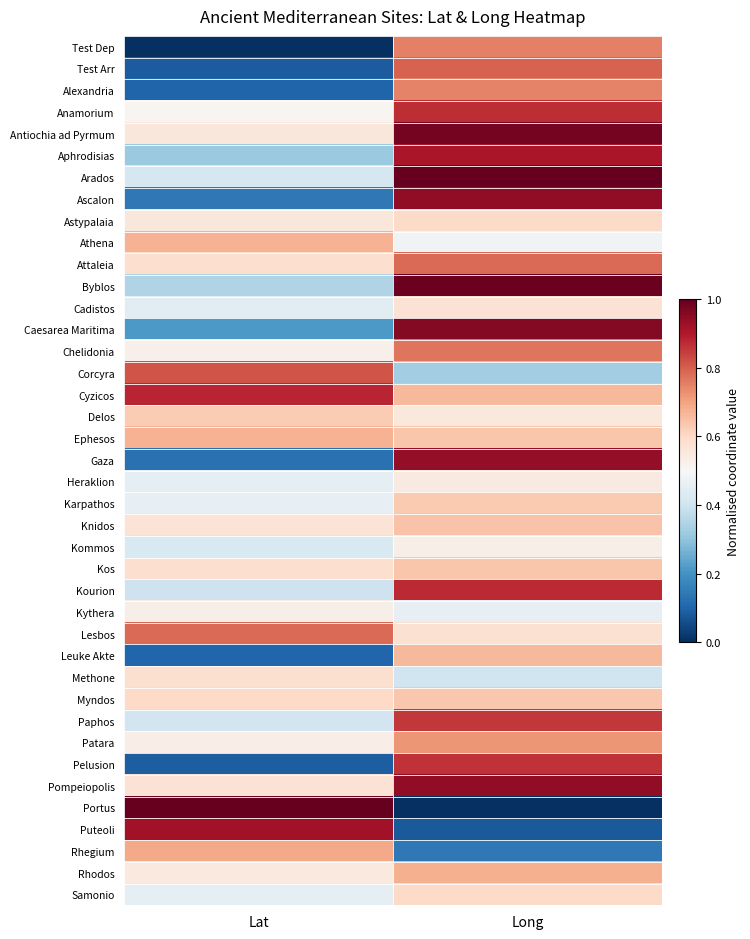

Between Long and Lat, which is larger?

Long